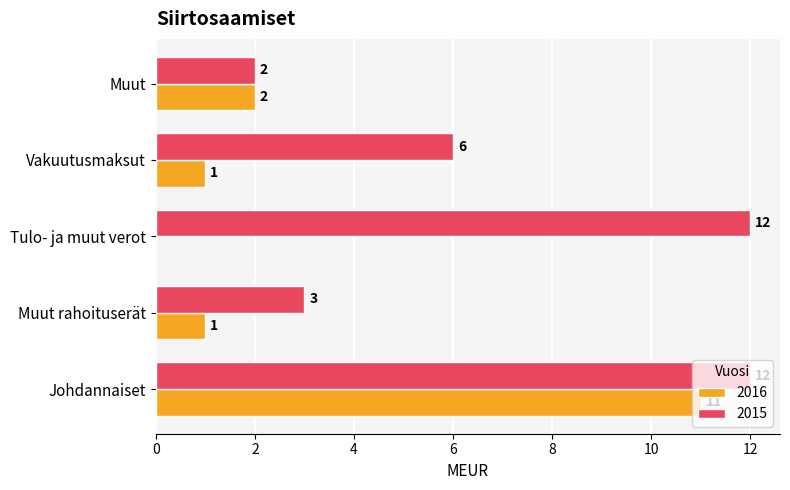

How many distinct data groups are displayed?

2